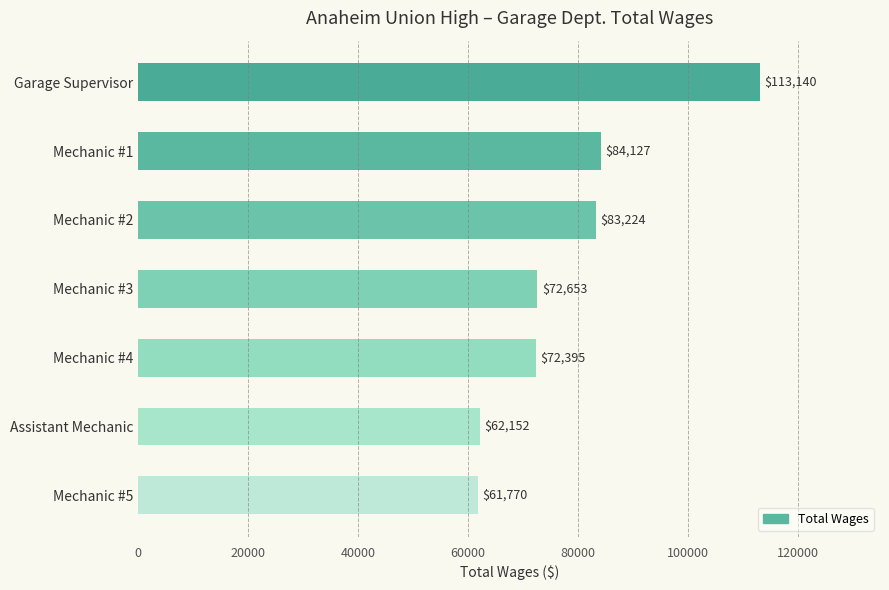

List the labels in order of value, smallest first.

Mechanic #5, Assistant Mechanic, Mechanic #4, Mechanic #3, Mechanic #2, Mechanic #1, Garage Supervisor